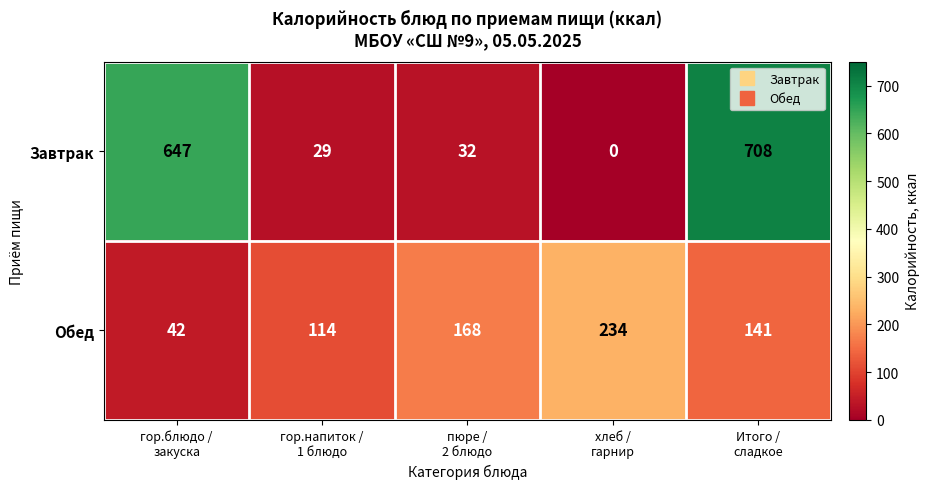

List the series in order of their overall mean, lowest first.

Обед, Завтрак